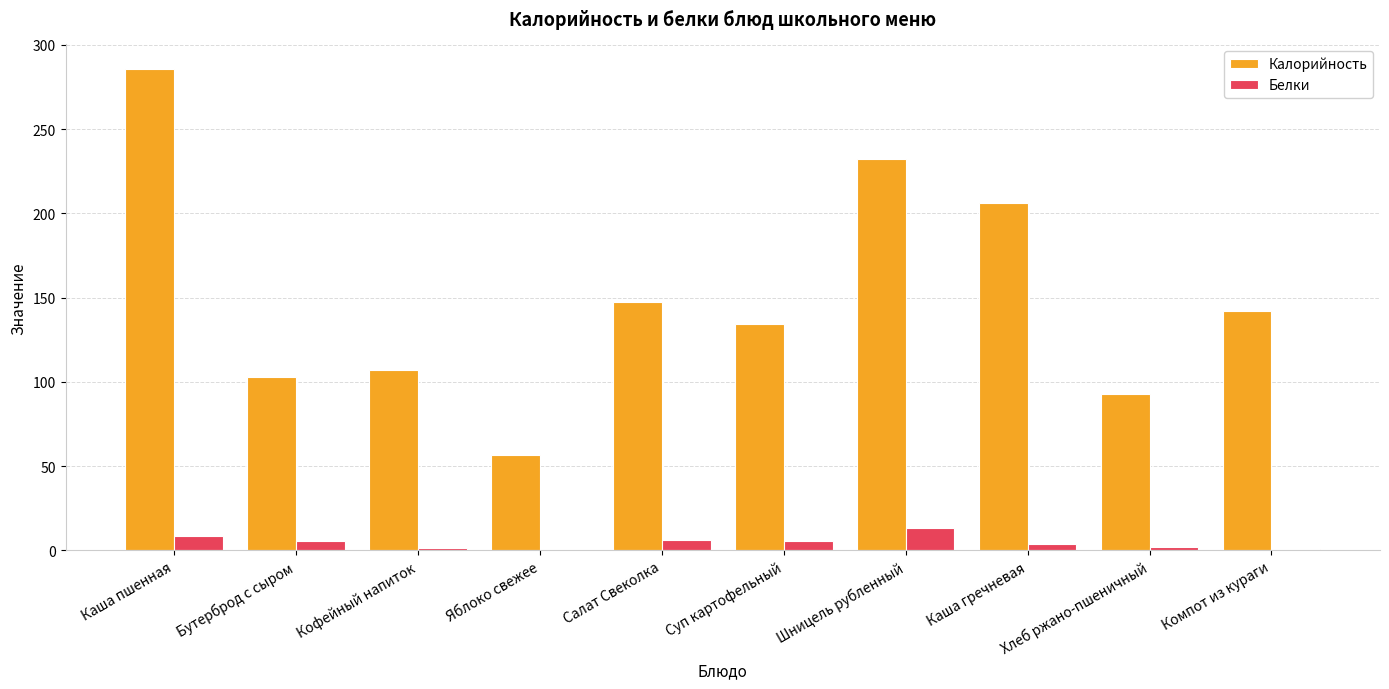

Between Суп картофельный and Каша гречневая, which series saw the biggest shift?

Калорийность